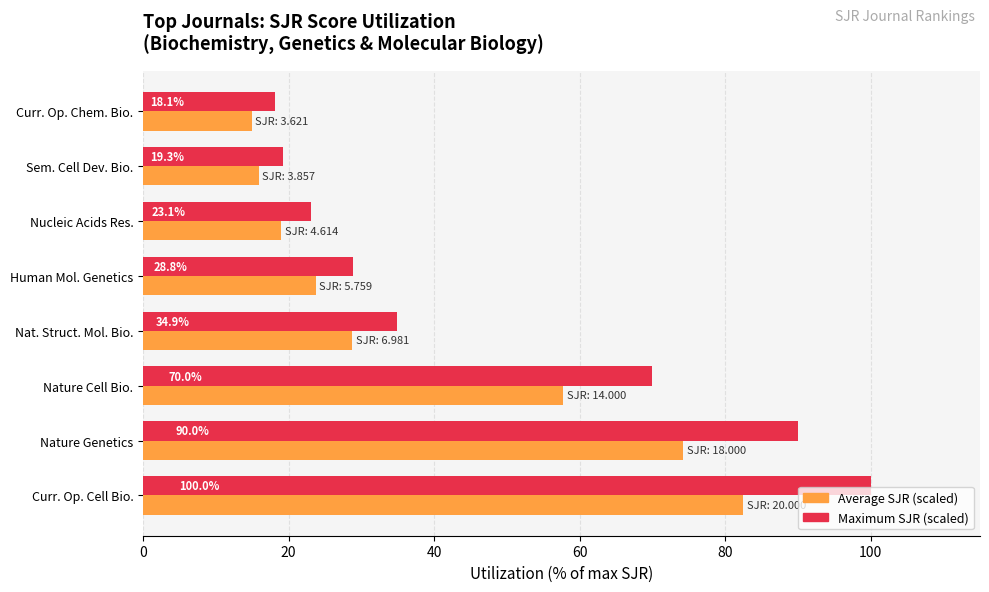

Which label corresponds to the largest value in the chart?

Curr. Op. Cell Bio.